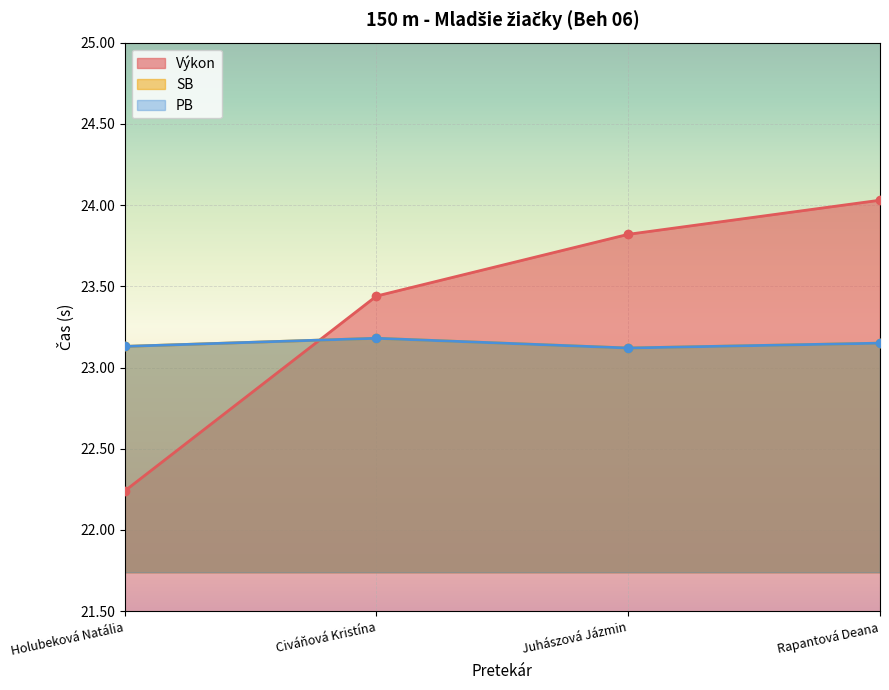

True or false: PB has a value of 8.1 at Juhászová Jázmin.

False